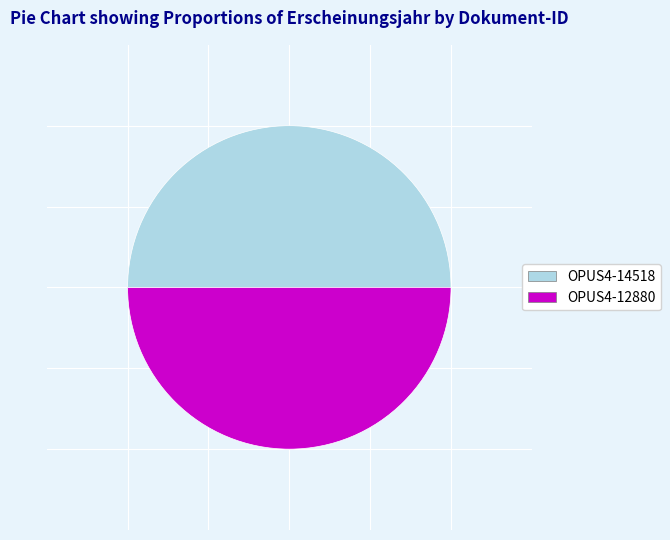

Approximately how many times larger is the value at OPUS4-14518 compared to OPUS4-12880?

1.0